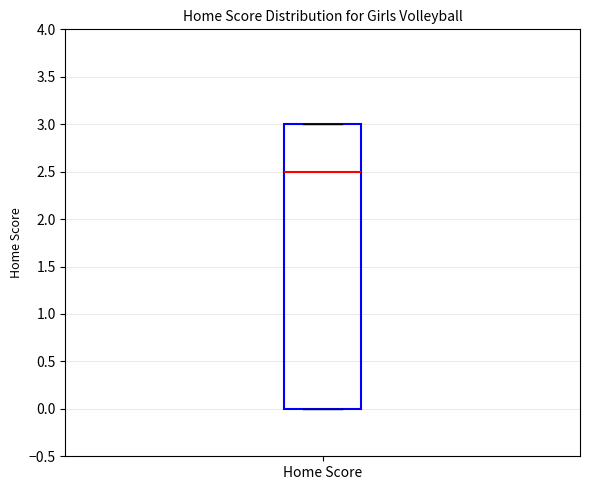

Transcribe this box plot: give where the median line is, the range the box spans, and where the two whiskers end, as read against the y-axis. The values are not printed on the chart, so give them approximately, as read against the axis.

median 2.5, box 0.0 to 3.0, whiskers 0.0 to 3.0